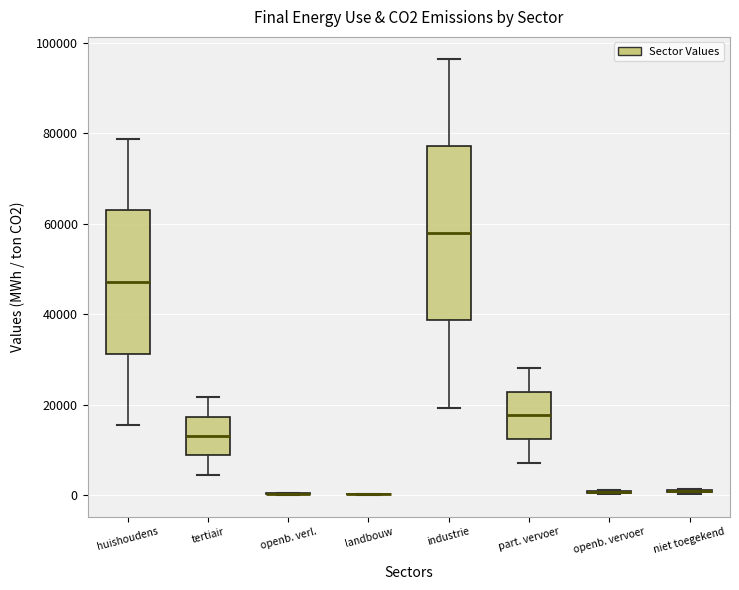

Comparing the boxes themselves (not the whiskers), which one is the tallest?

industrie